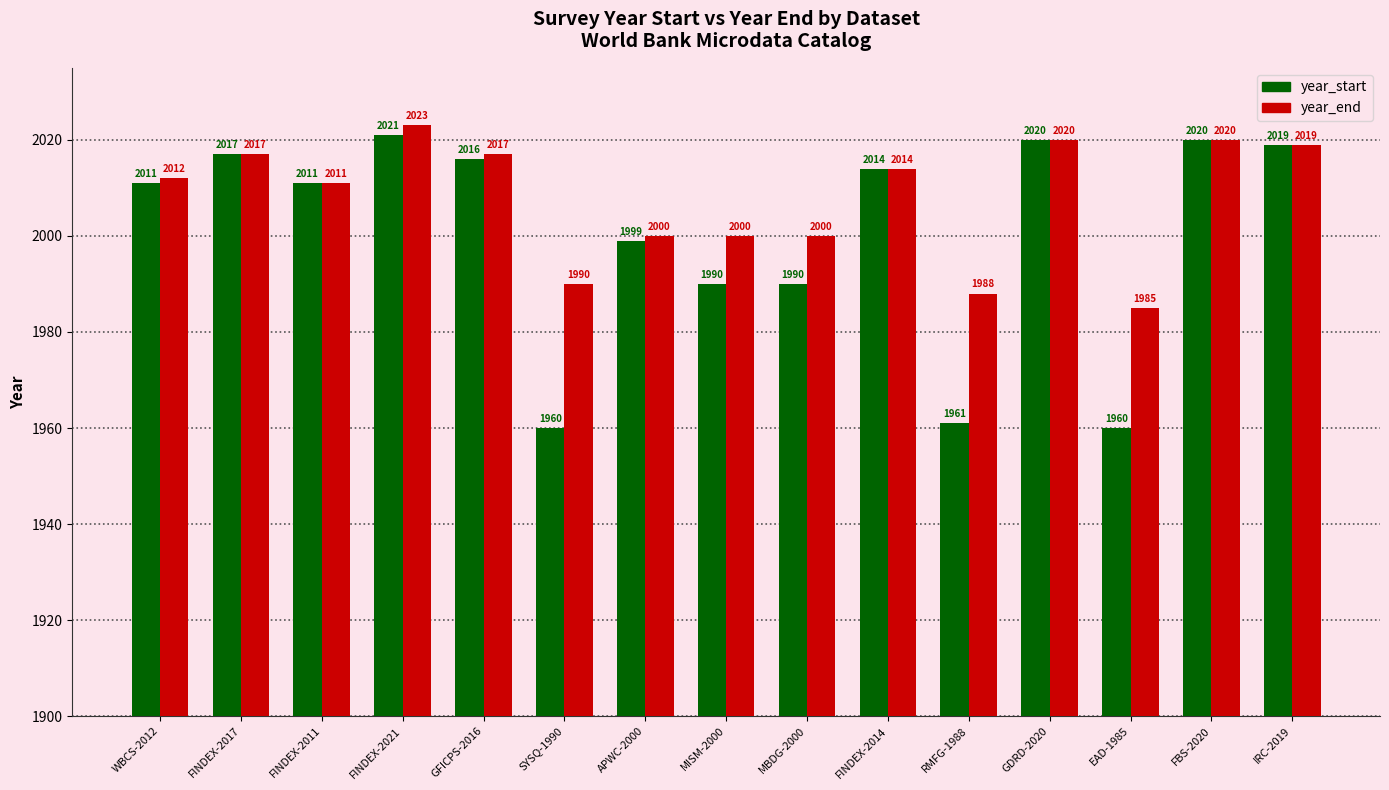

List the series in order of their overall mean, lowest first.

year_start, year_end